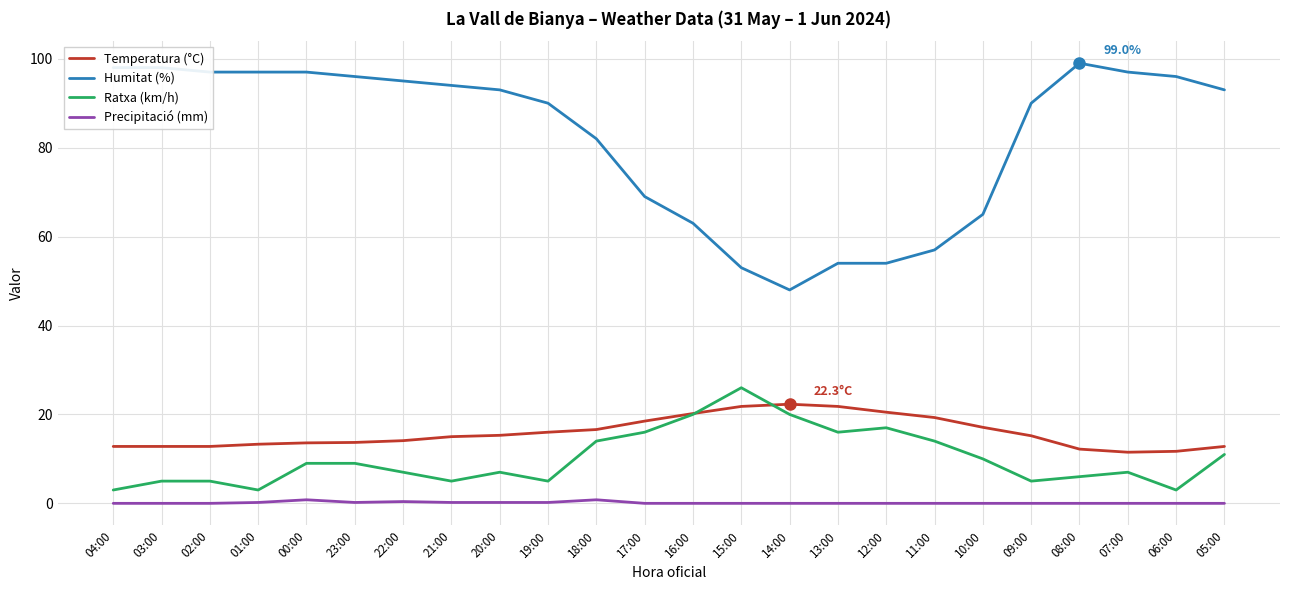

Where is the first local minimum for Ratxa (km/h)?

01:00